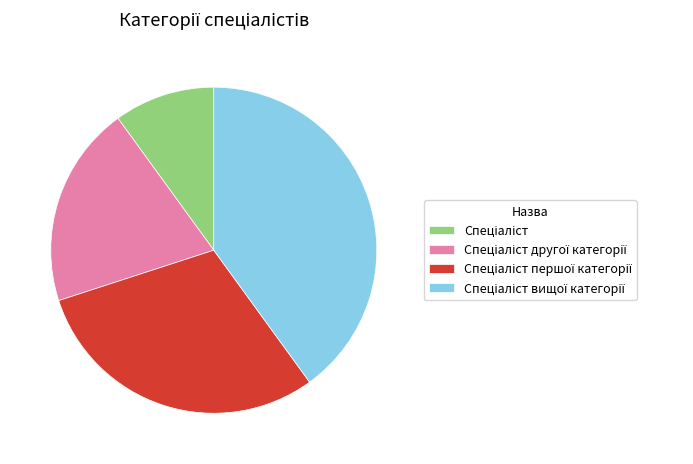

Is there any slice that represents more than half of the pie?

No